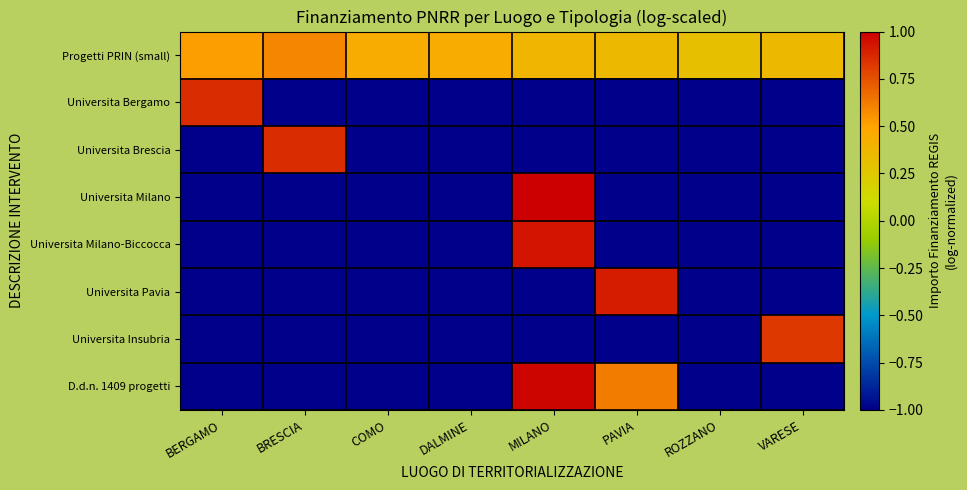

What is the difference between the highest and lowest values at PAVIA?

1.9